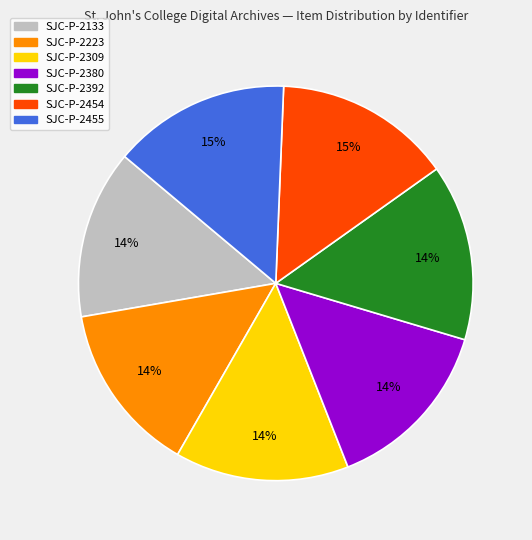

How many segments does this pie chart have?

7